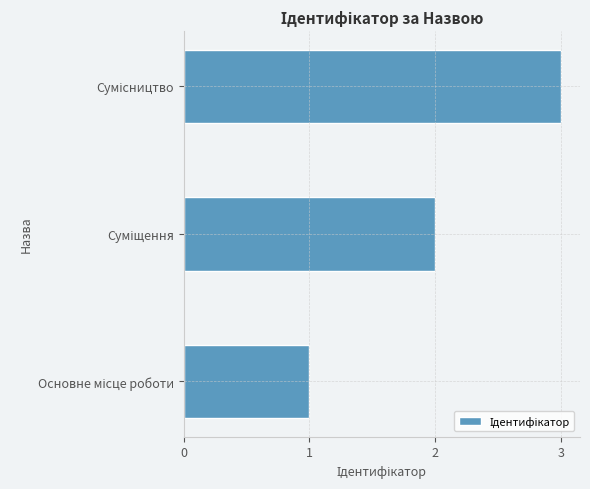

How many bars are there in total?

3